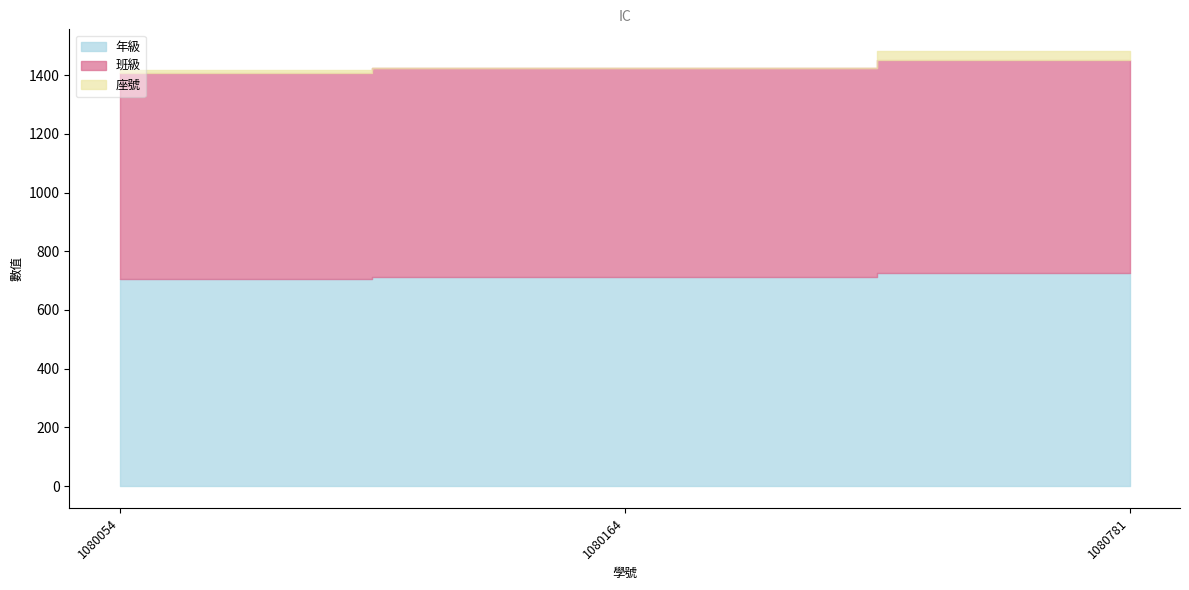

How many categories are shown in the chart?

3